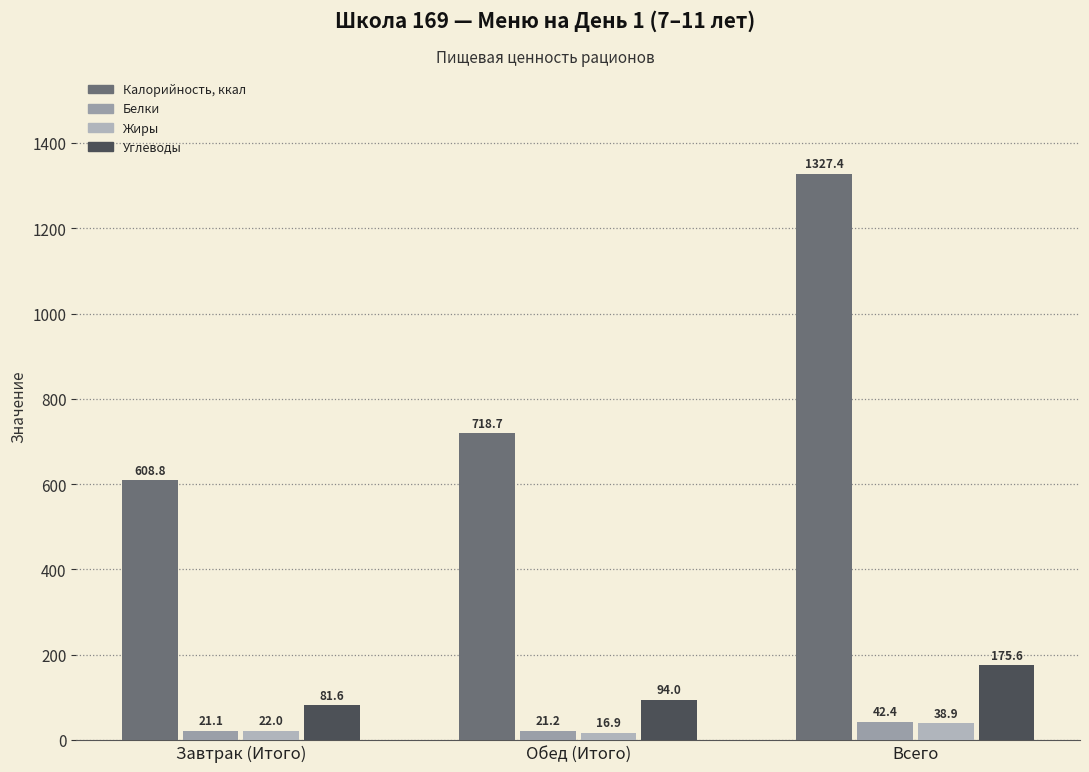

What value does the Белки series have at Обед (Итого)?

21.2